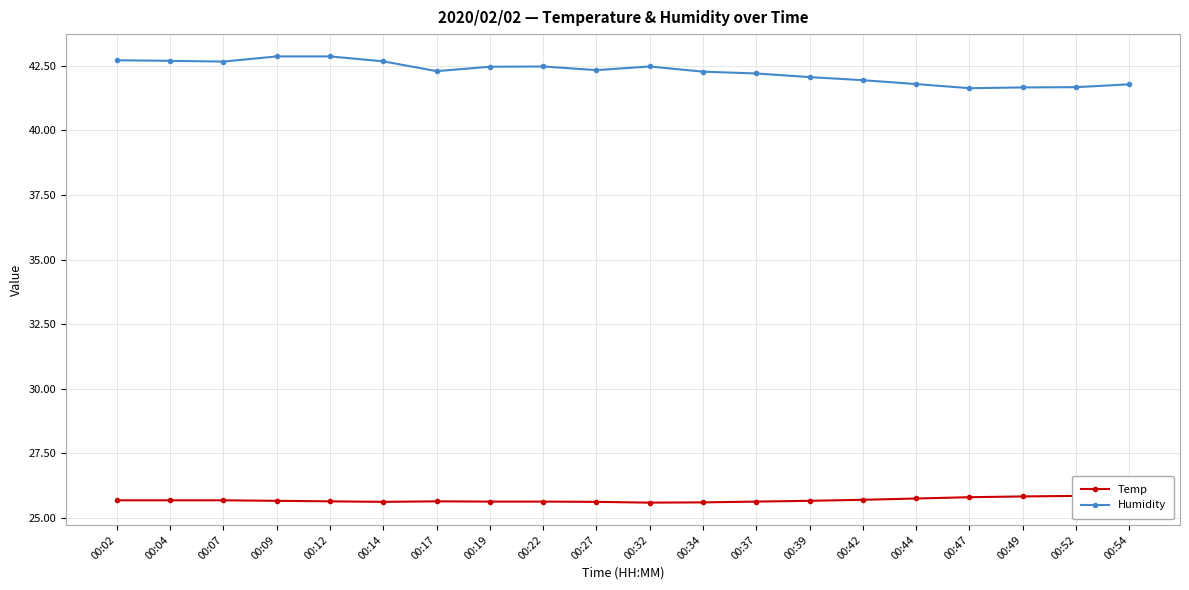

How many lines are shown in the chart?

2